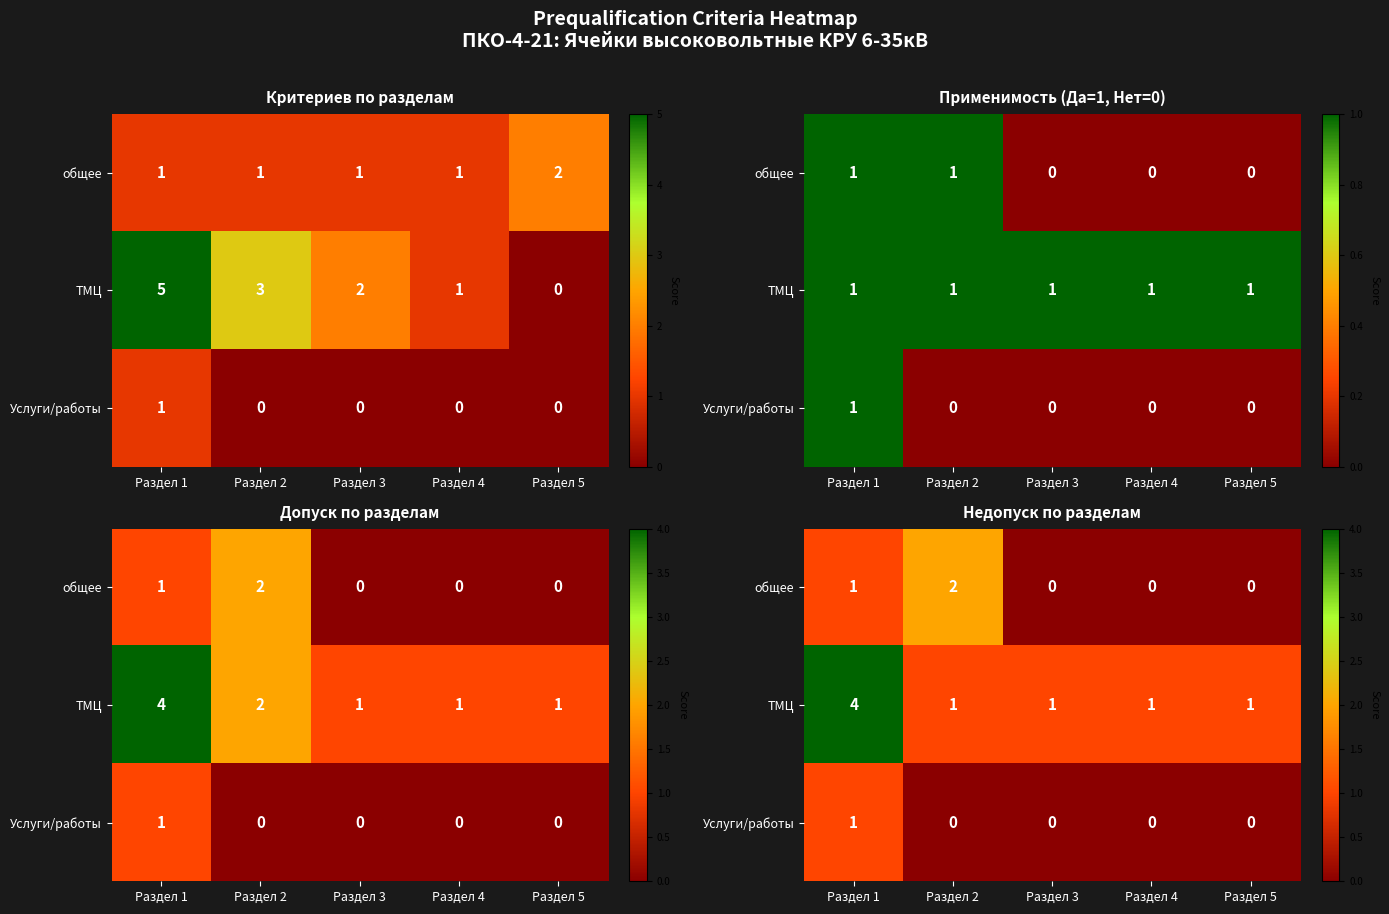

What is the difference between the maximum and minimum values in the общее series?

2